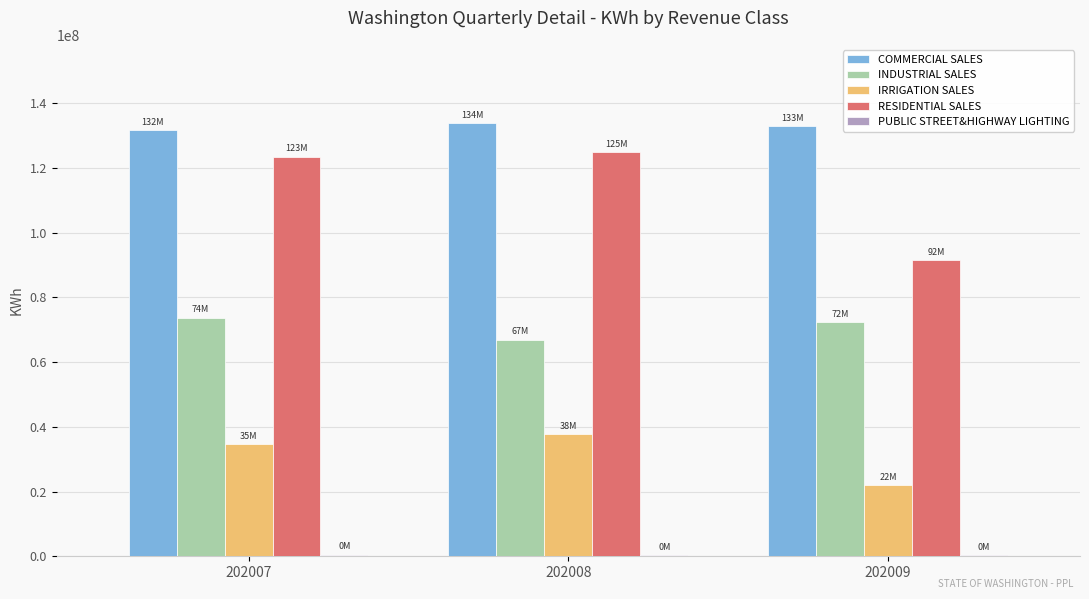

What is the maximum value shown in the chart?

133922816